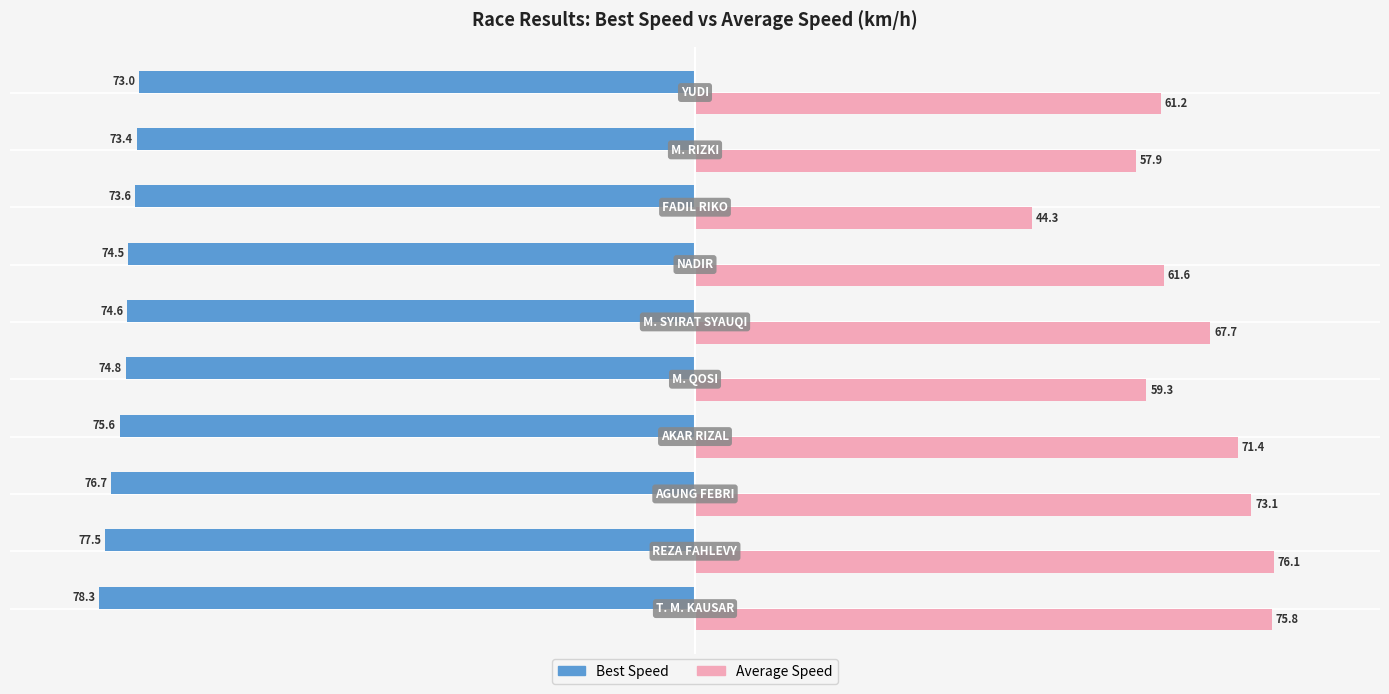

What is the minimum value for Average Speed?

44.3